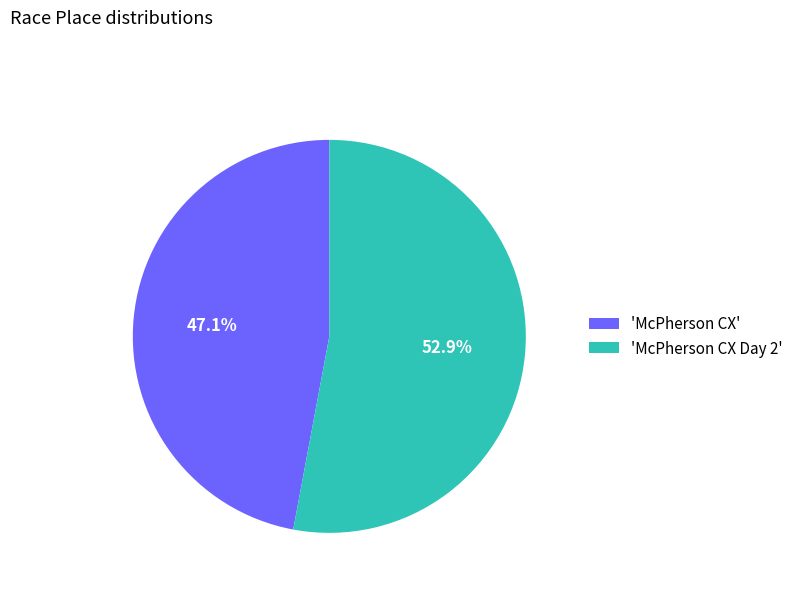

Does any single category account for the majority?

Yes